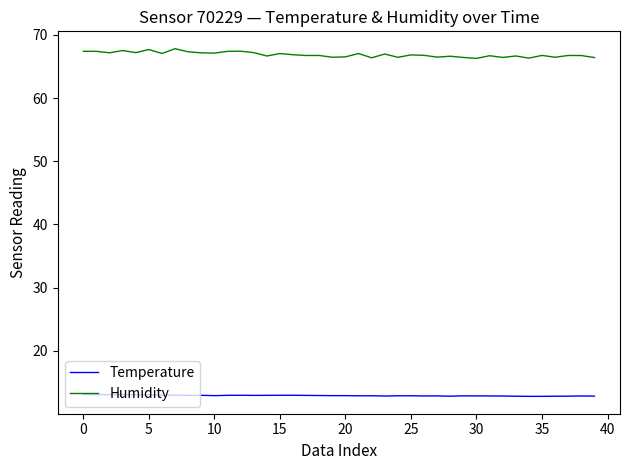

How many lines are shown in the chart?

2